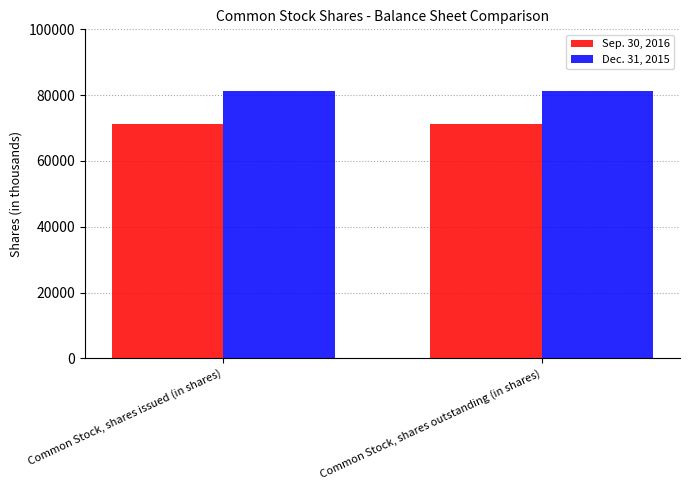

Reading left to right, transcribe all the data shown in this chart.

Sep. 30, 2016: Common Stock, shares issued (in shares)=71176	Common Stock, shares outstanding (in shares)=71176
Dec. 31, 2015: Common Stock, shares issued (in shares)=81109	Common Stock, shares outstanding (in shares)=81109